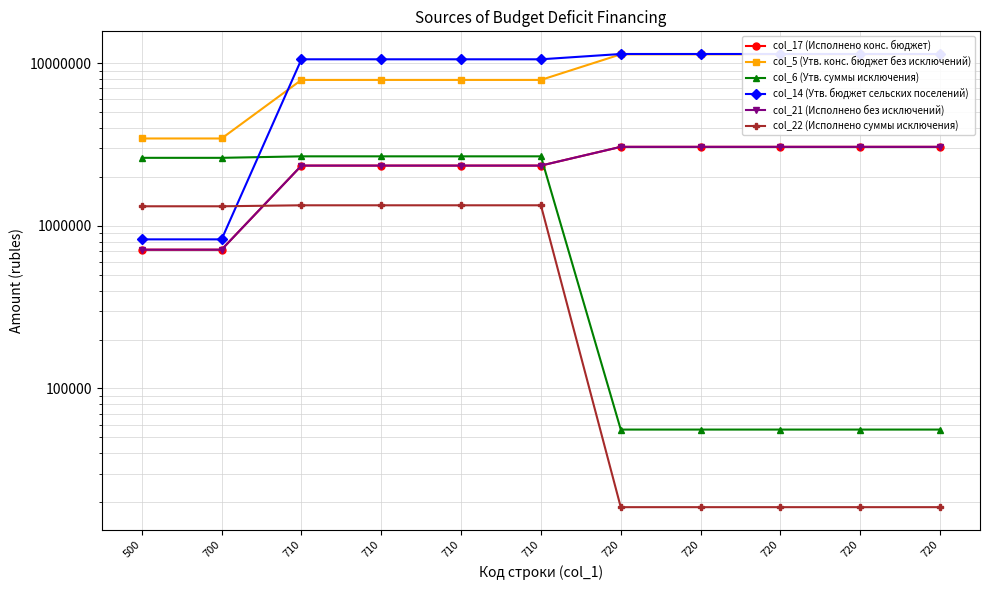

At which category does the chart reach its minimum across all series?

720